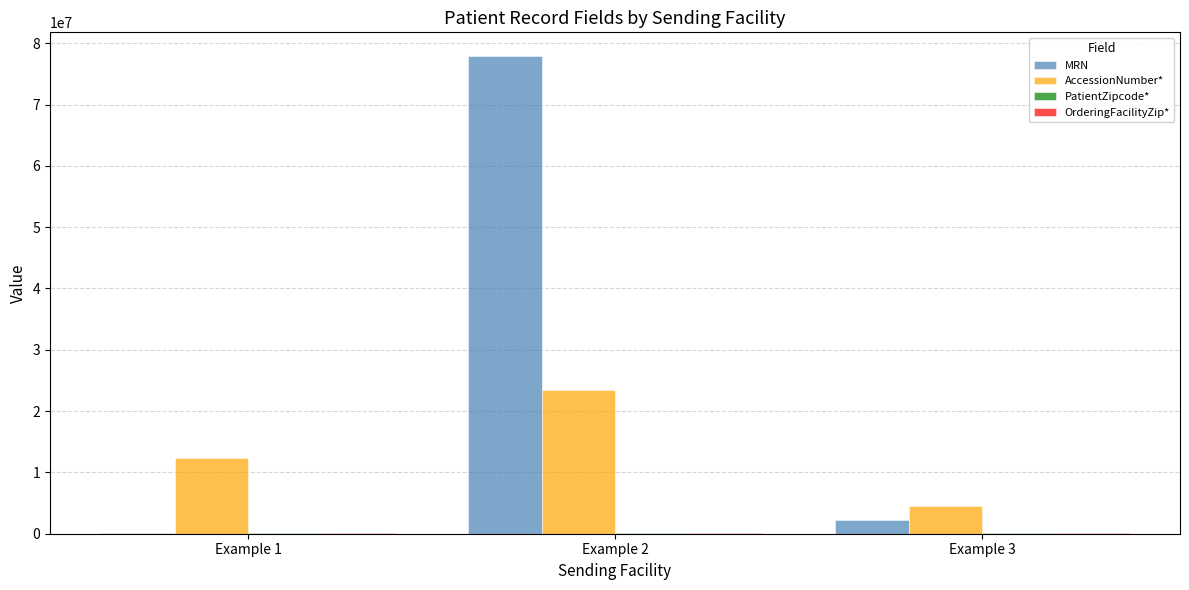

Are the bars grouped side by side (vs. stacked)?

Yes